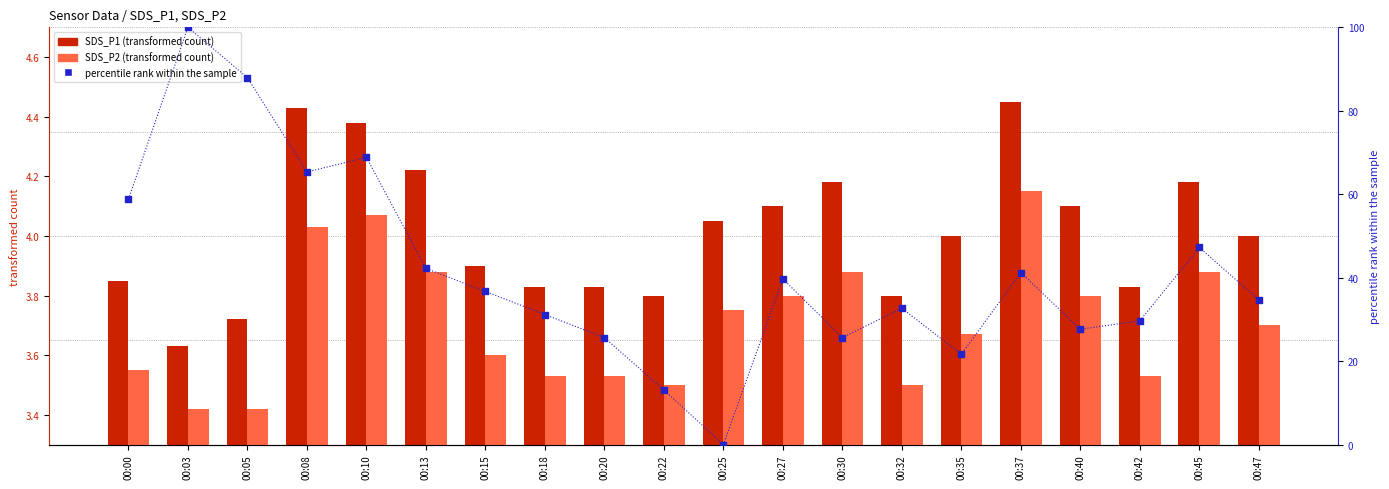

What are all the series names shown in the legend?

SDS_P1, SDS_P2, percentile rank within the sample